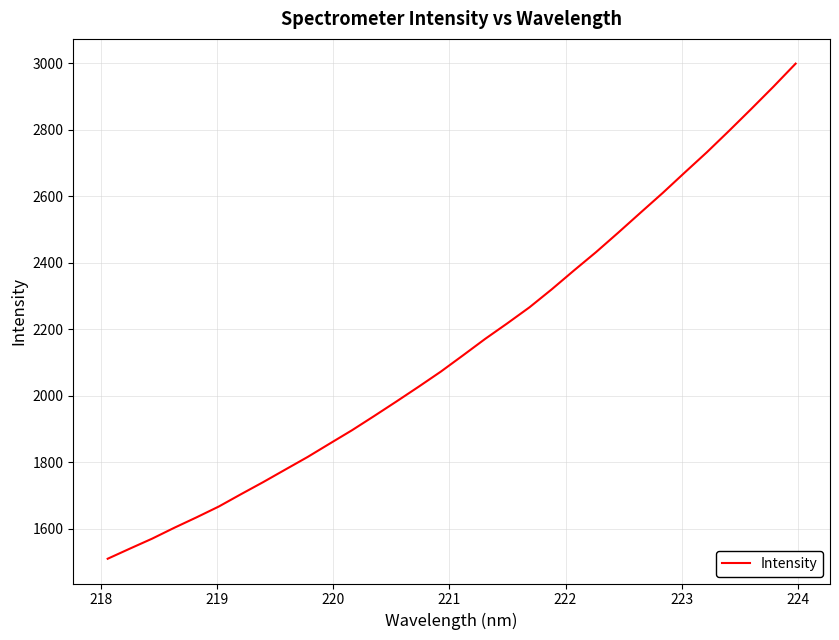

What is the difference between the maximum and minimum values?

1488.1